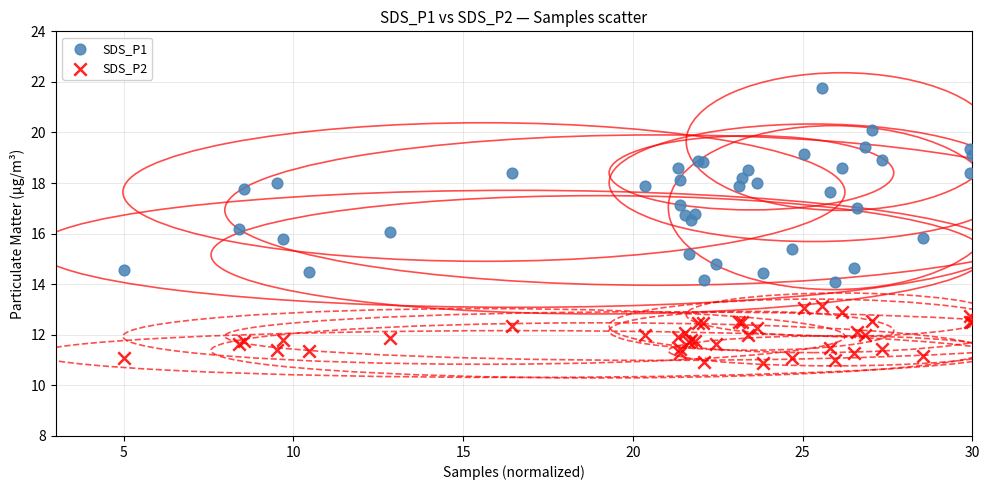

Which series has the widest spread of Y values?

SDS_P1